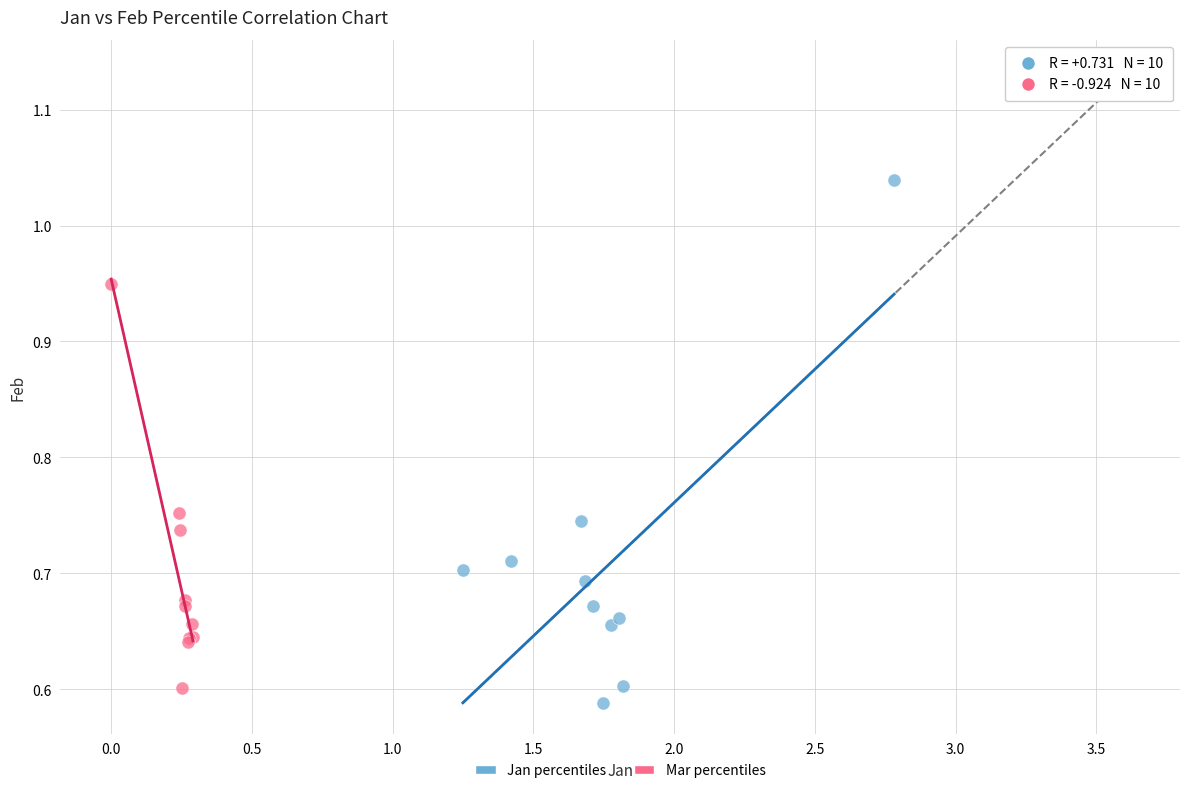

Which series has the widest spread of Y values?

Jan percentiles